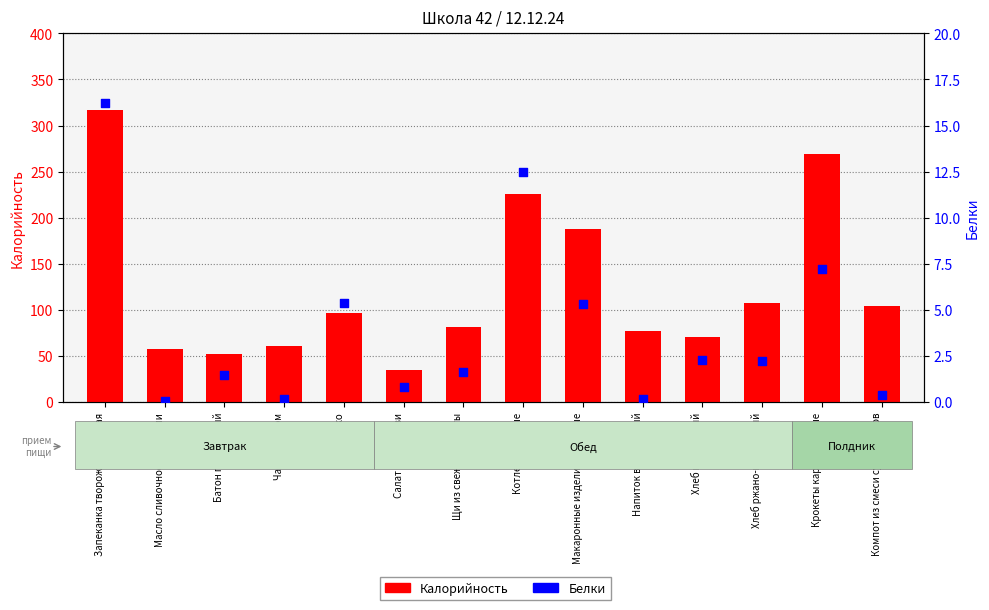

Which series contains the highest Y value?

Калорийность